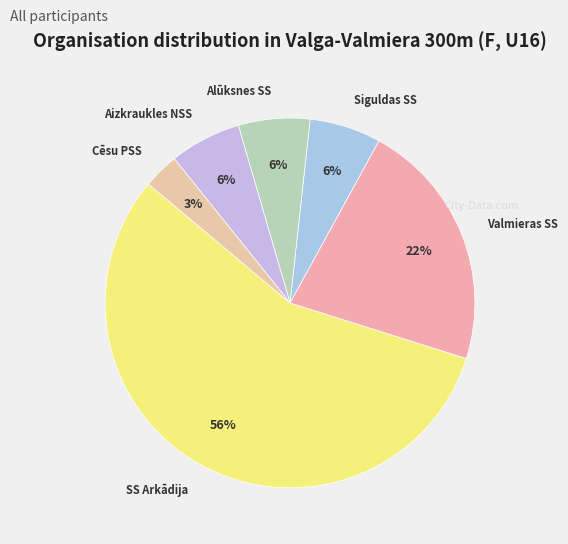

How many slices are in this pie chart?

6